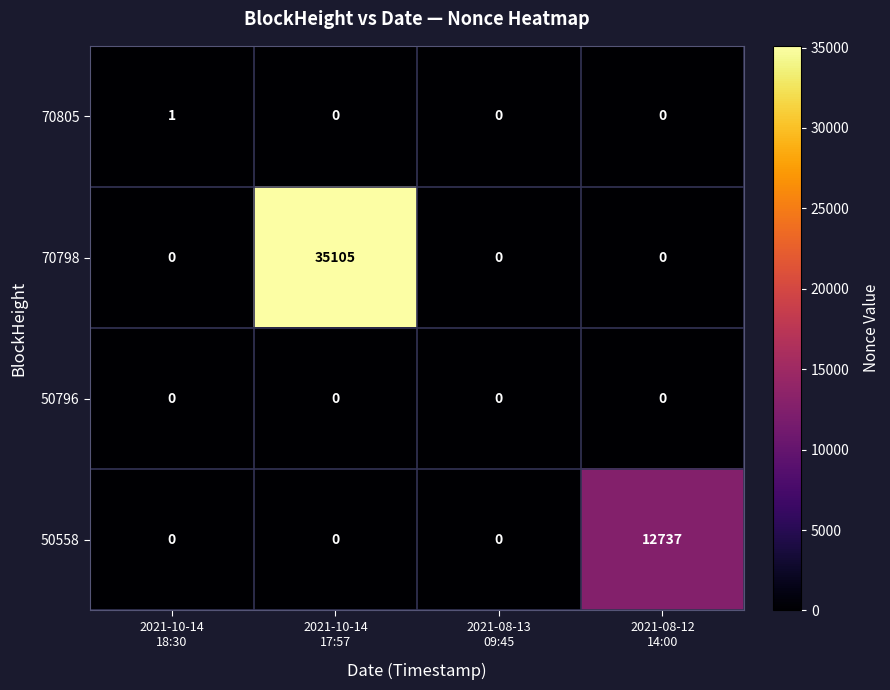

Which series has the largest range (max minus min)?

70798